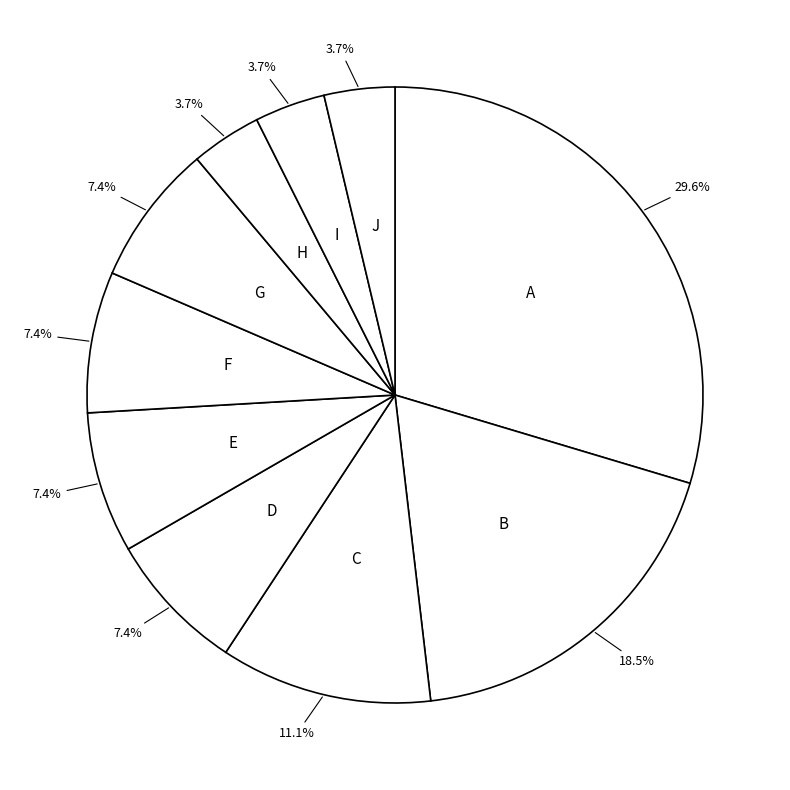

How much of the chart is everything except A?

70.4%